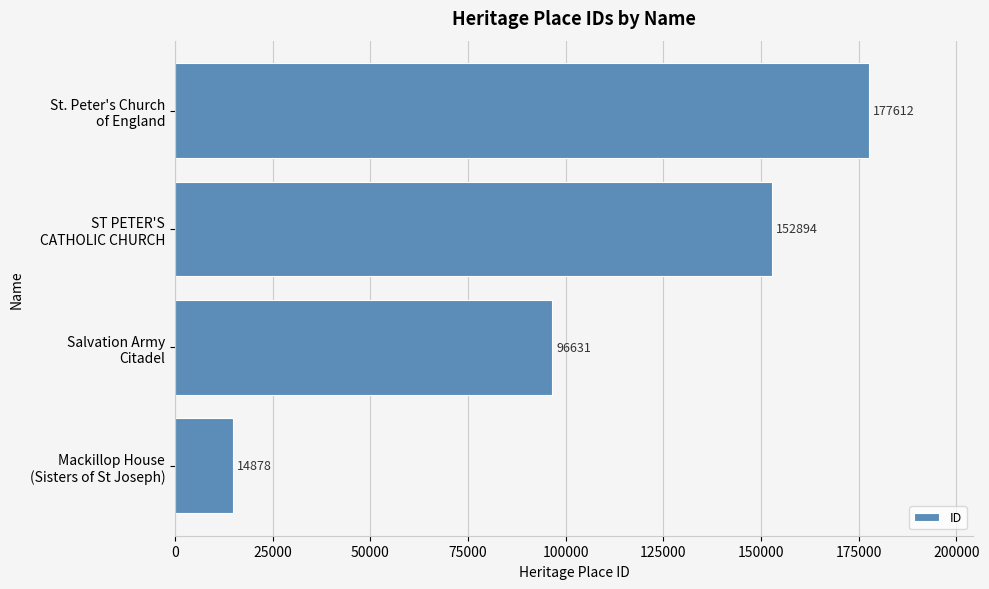

At which label is the value closest to 96245?

Salvation Army
Citadel